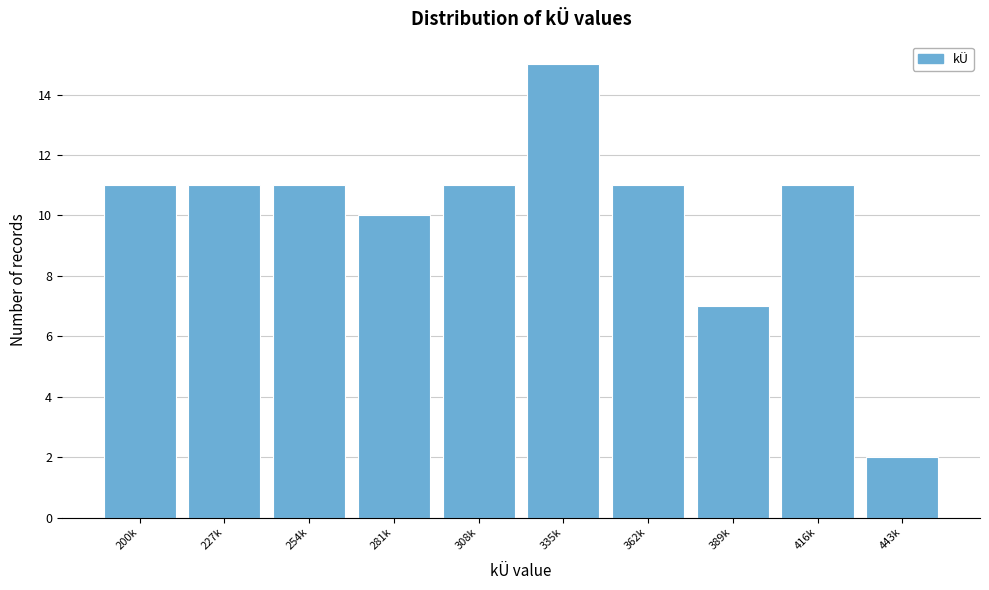

Reading left to right, transcribe all the data shown in this chart.

200k=11	227k=11	254k=11	281k=10	308k=11	335k=15	362k=11	389k=7	416k=11	443k=2